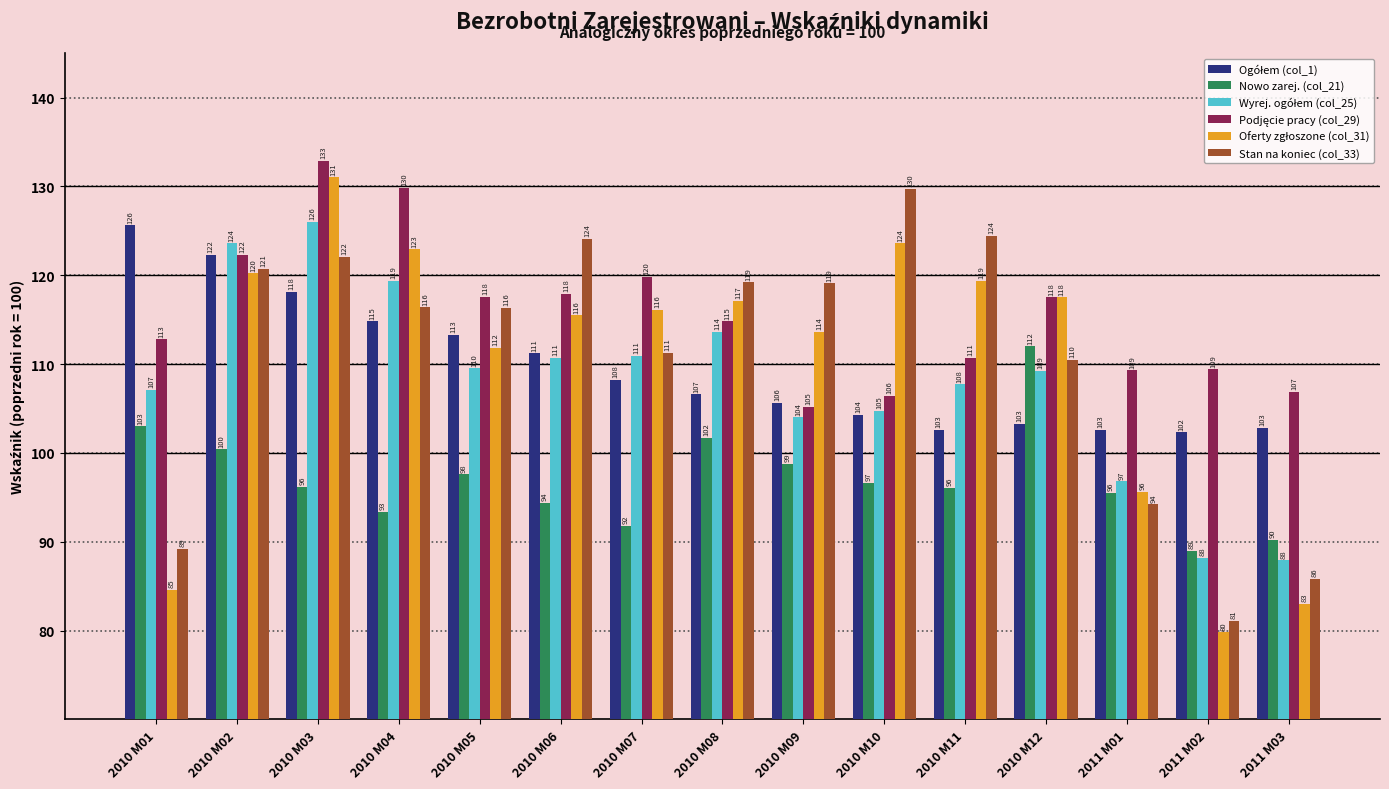

What is the spread (max minus min) of values at 2010 M07?

28.0